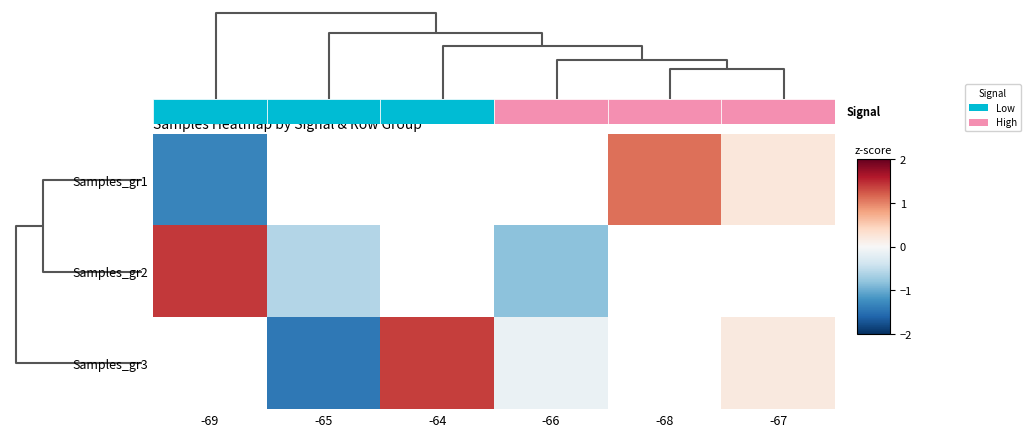

Rank the series by their average value, from highest to lowest.

Samples_gr1, Samples_gr2, Samples_gr3